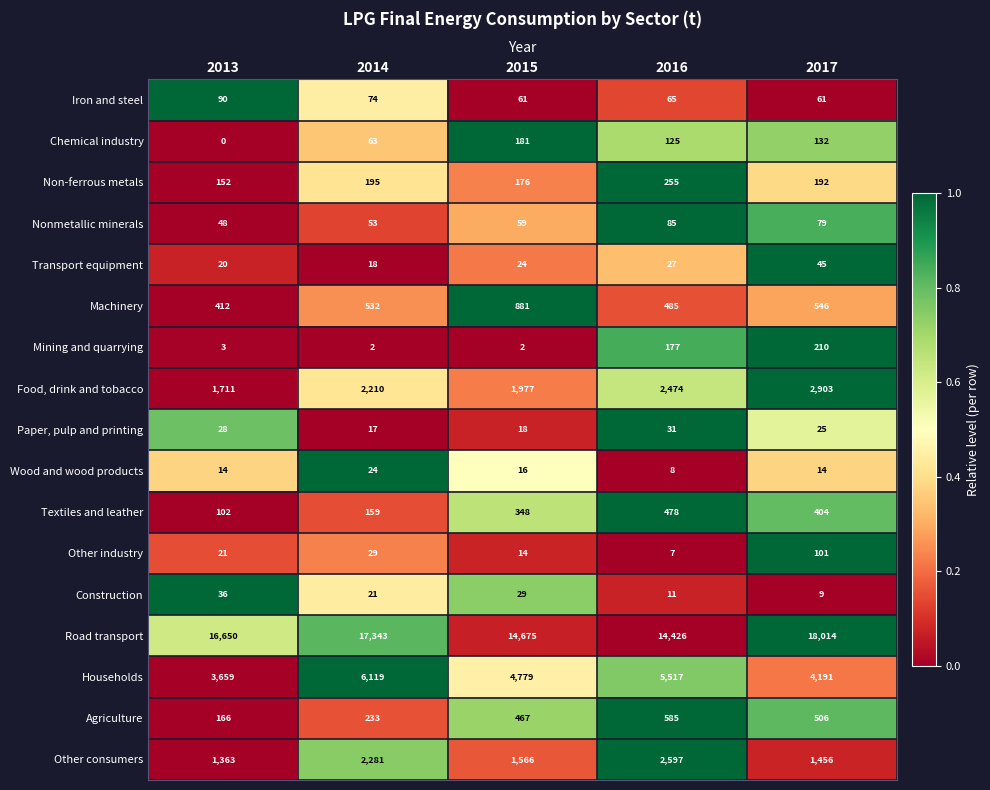

What is the spread (max minus min) of values at 2017?

18005